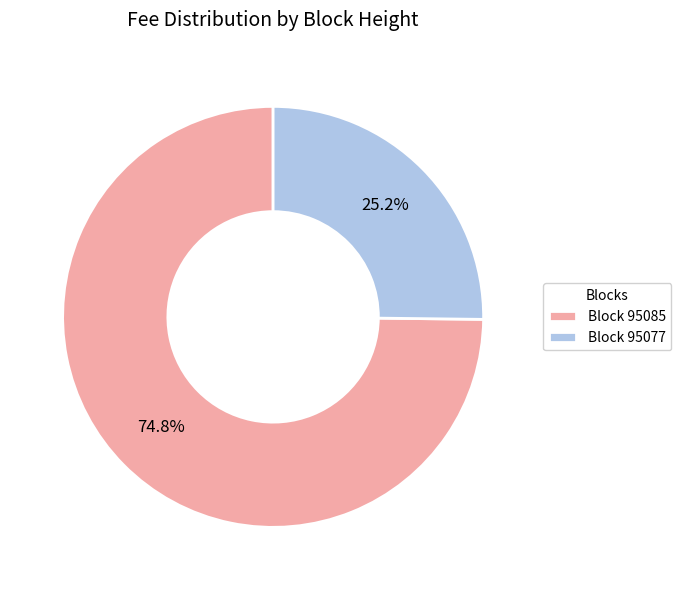

Which has a higher value, Block 95085 or Block 95077?

Block 95085